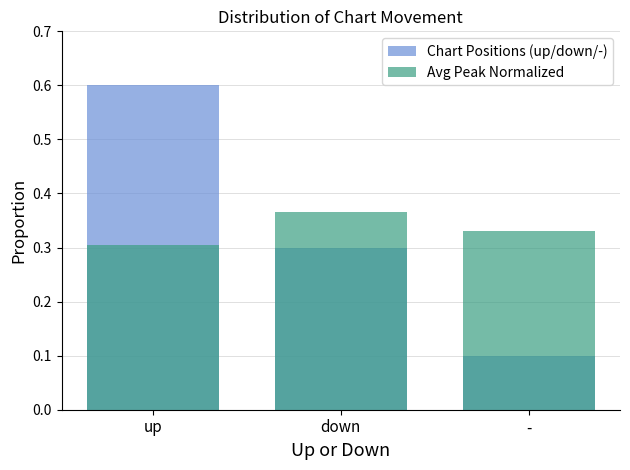

Which series has the largest range (max minus min)?

Chart Positions (up/down/-)